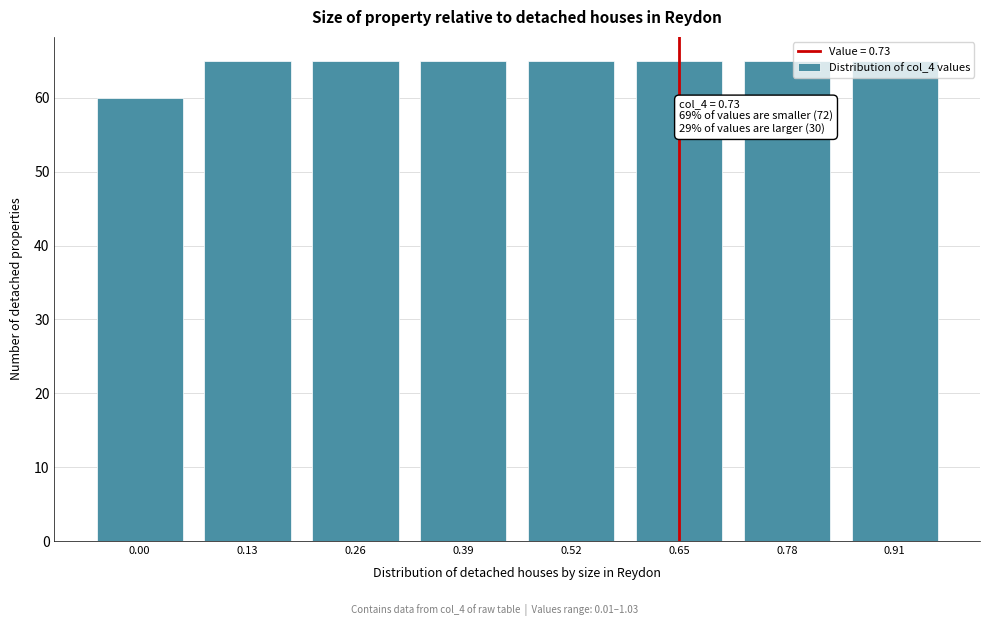

What is the difference between the maximum and minimum values?

5